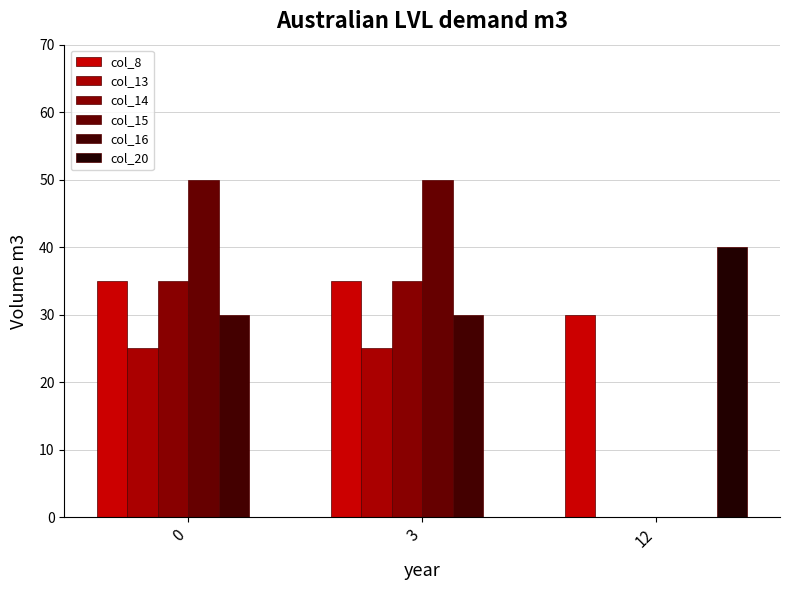

The col_14 series shows 35 at 0. True or false?

True